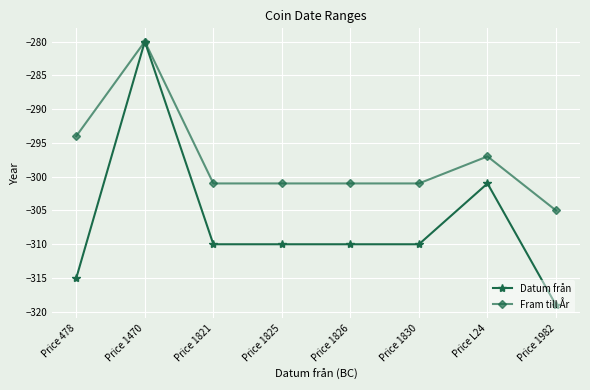

What is the value of the Datum från point at the 3rd from the left?

-310